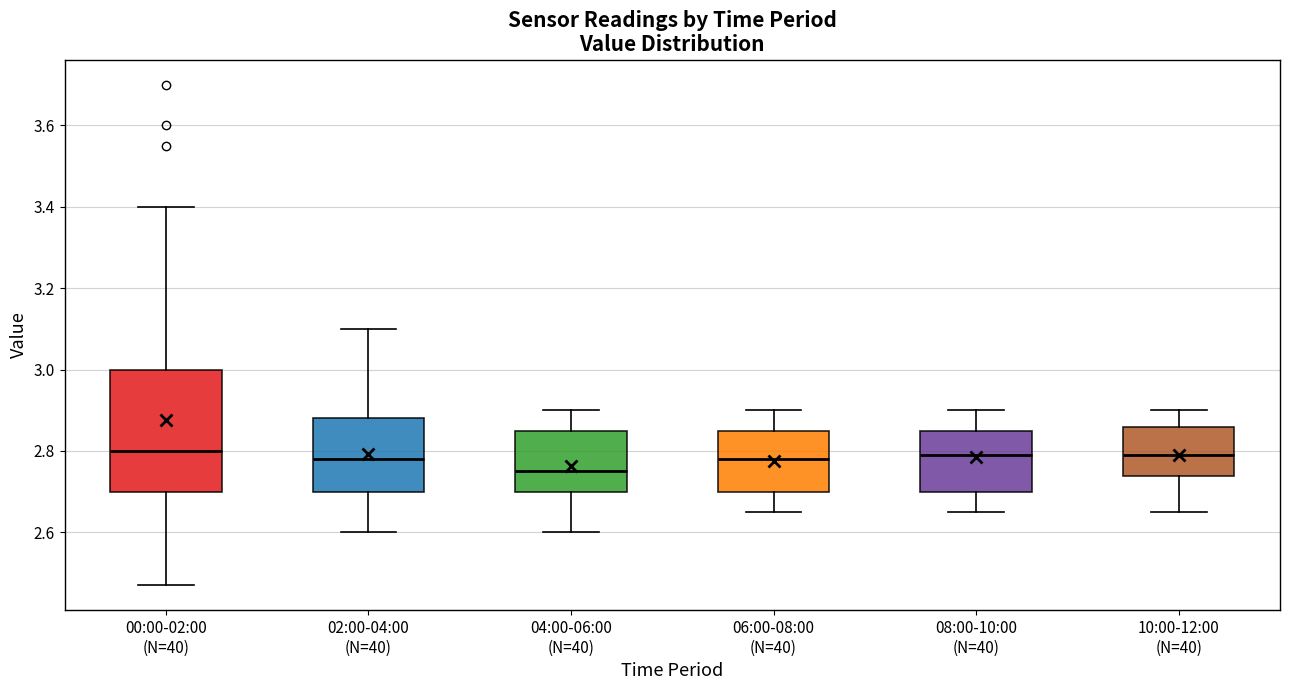

Reading left to right, transcribe this box plot: for each box, give where its median line is, the range the box spans, and where its two whiskers end, as read against the y-axis. The values are not printed on the chart, so give them approximately, as read against the axis.

00:00-02:00 (N=40): median 2.80, box 2.70 to 3.00, whiskers 2.48 to 3.40
02:00-04:00 (N=40): median 2.78, box 2.70 to 2.88, whiskers 2.60 to 3.10
04:00-06:00 (N=40): median 2.76, box 2.70 to 2.86, whiskers 2.60 to 2.90
06:00-08:00 (N=40): median 2.78, box 2.70 to 2.86, whiskers 2.66 to 2.90
08:00-10:00 (N=40): median 2.80, box 2.70 to 2.86, whiskers 2.66 to 2.90
10:00-12:00 (N=40): median 2.80, box 2.74 to 2.86, whiskers 2.66 to 2.90